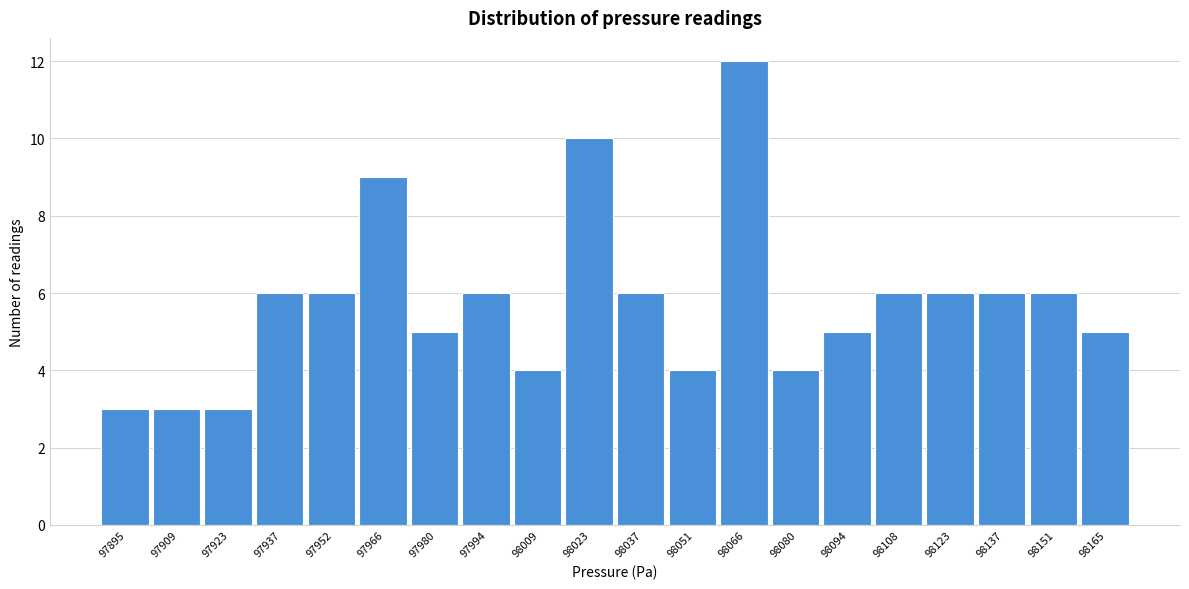

Reading left to right, what are all the values shown in this chart?

3	3	3	6	6	9	5	6	4	10	6	4	12	4	5	6	6	6	6	5